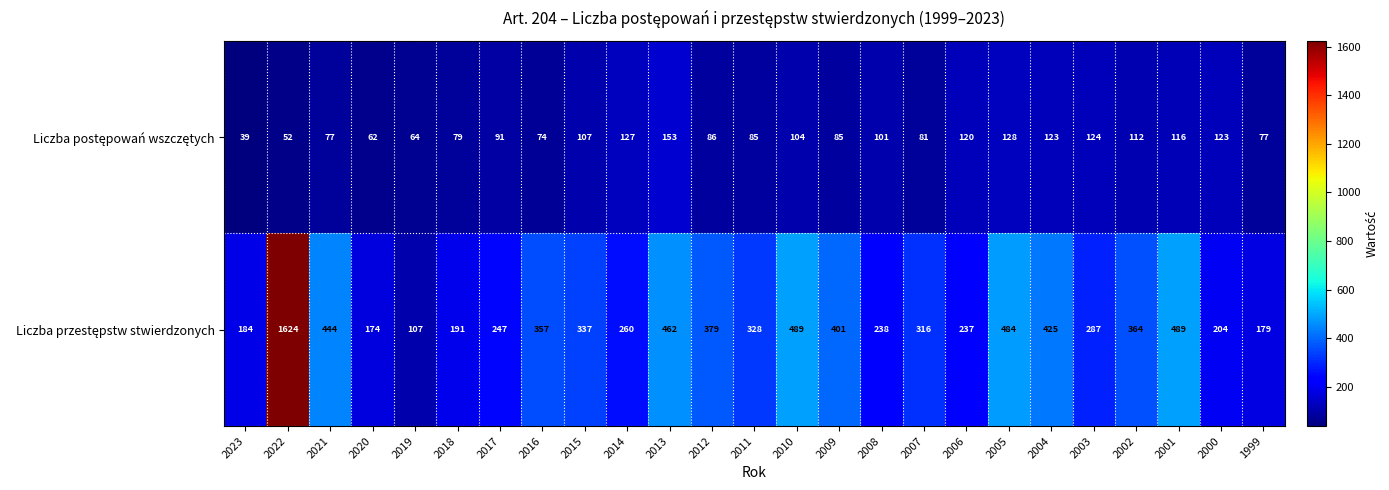

What is the difference between the highest and lowest values at 2009?

316